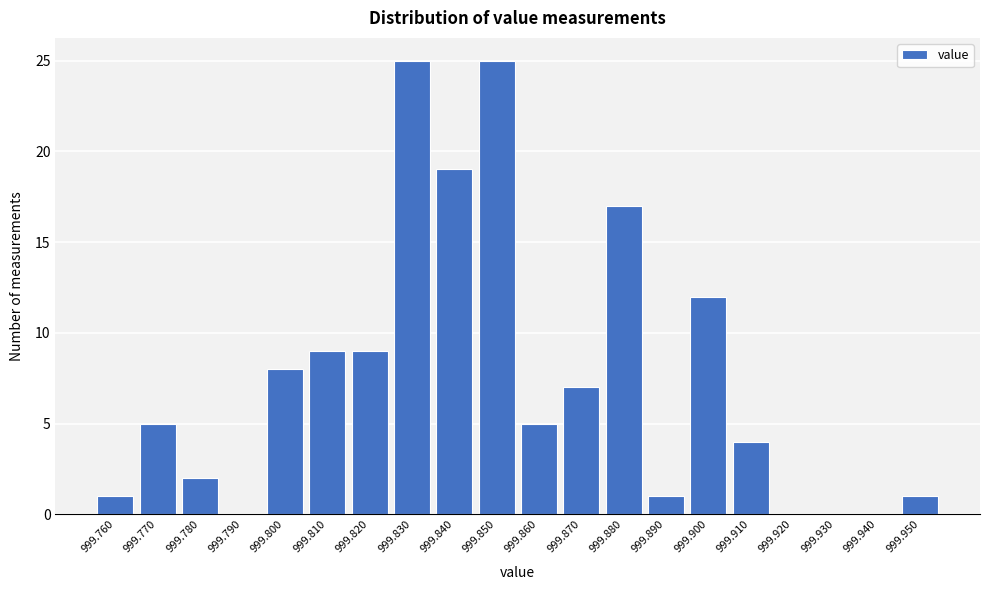

Reading left to right, list all the values displayed in this chart.

999.760=1	999.770=5	999.780=2	999.790=0	999.800=8	999.810=9	999.820=9	999.830=25	999.840=19	999.850=25	999.860=5	999.870=7	999.880=17	999.890=1	999.900=12	999.910=4	999.920=0	999.930=0	999.940=0	999.950=1